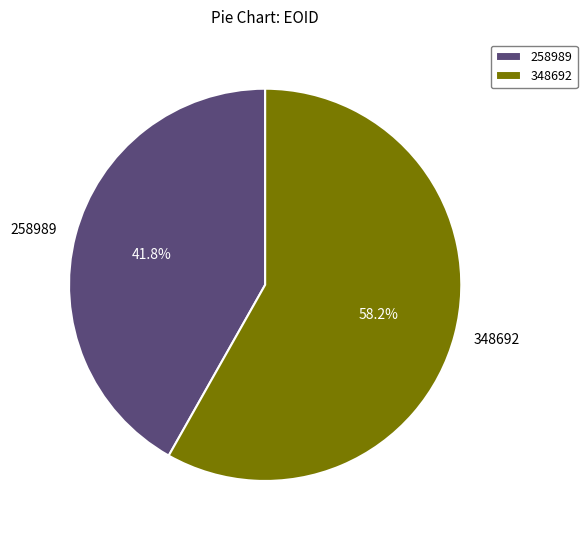

What is the ratio of the value at 348692 to the value at 258989?

1.4